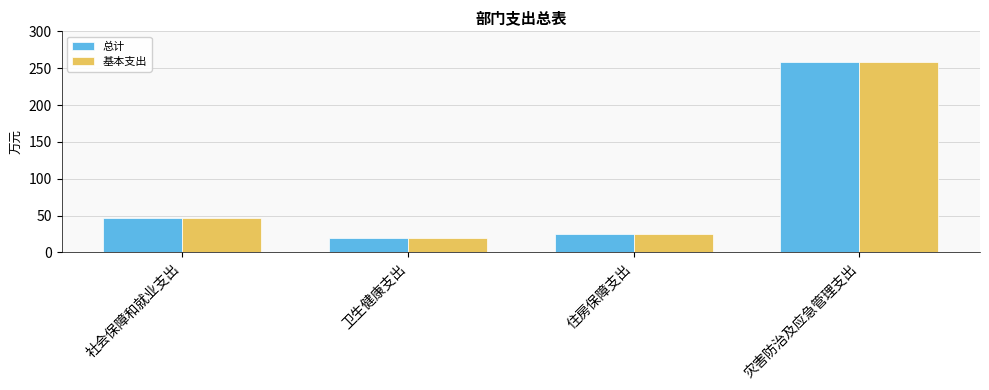

At which label does 基本支出 first exceed 46?

社会保障和就业支出